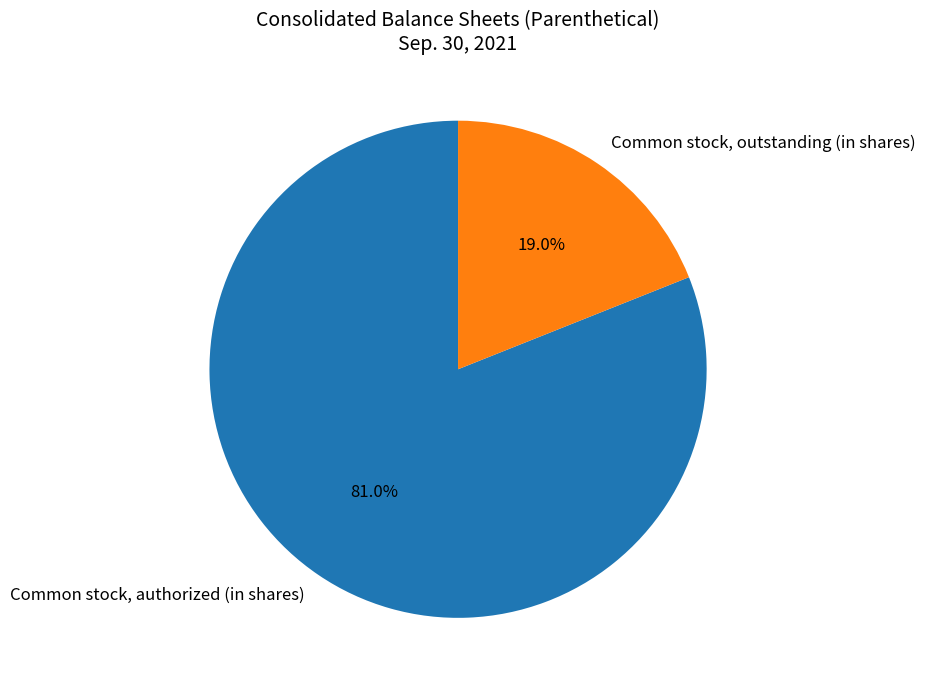

Which slice is the largest?

Common stock, authorized (in shares)